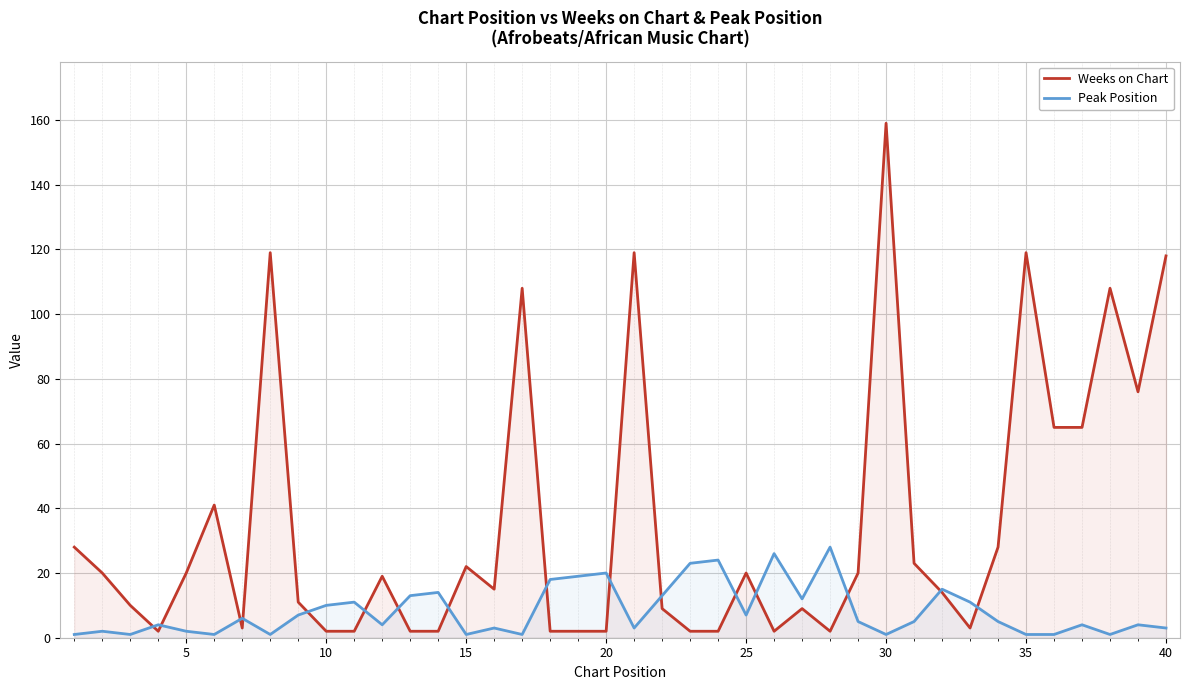

At which category is the sum across all series the highest?

30